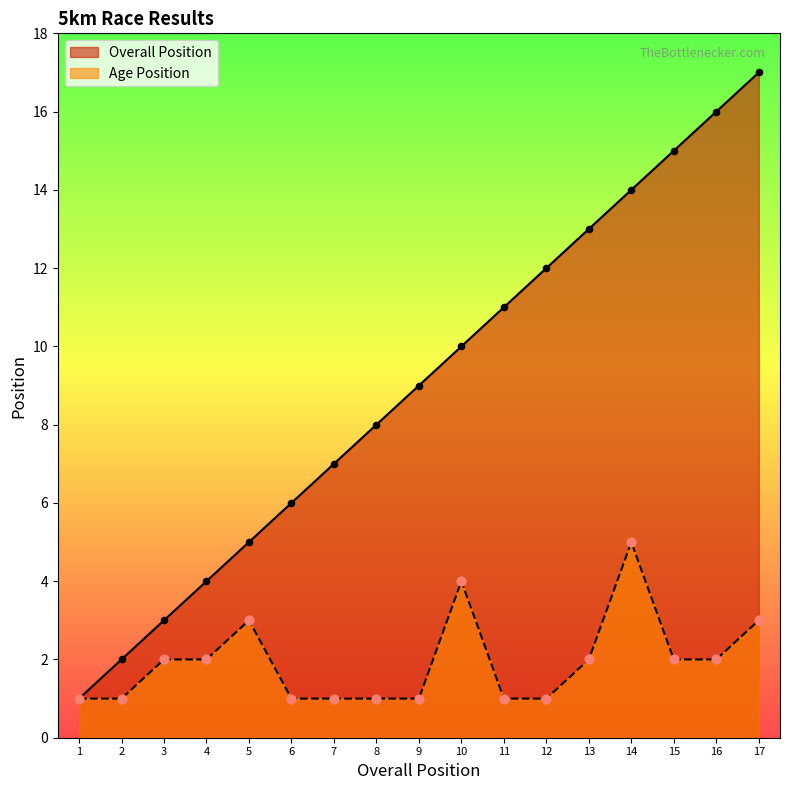

Which series reaches the maximum Y coordinate?

Overall Position